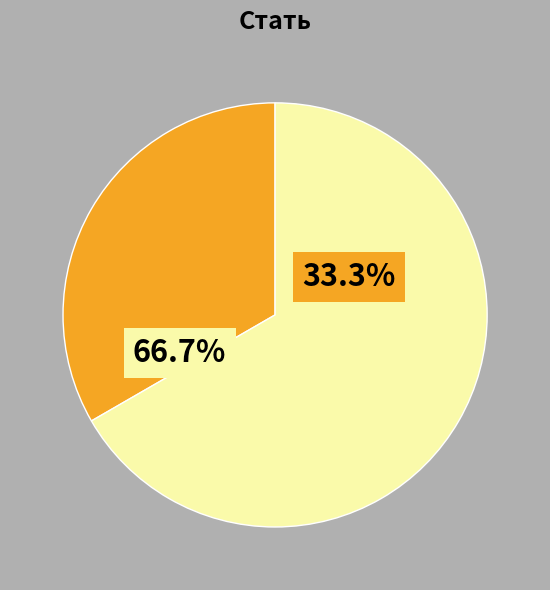

To the nearest percent, what is the combined percentage of Чоловіча and Жіноча?

100%